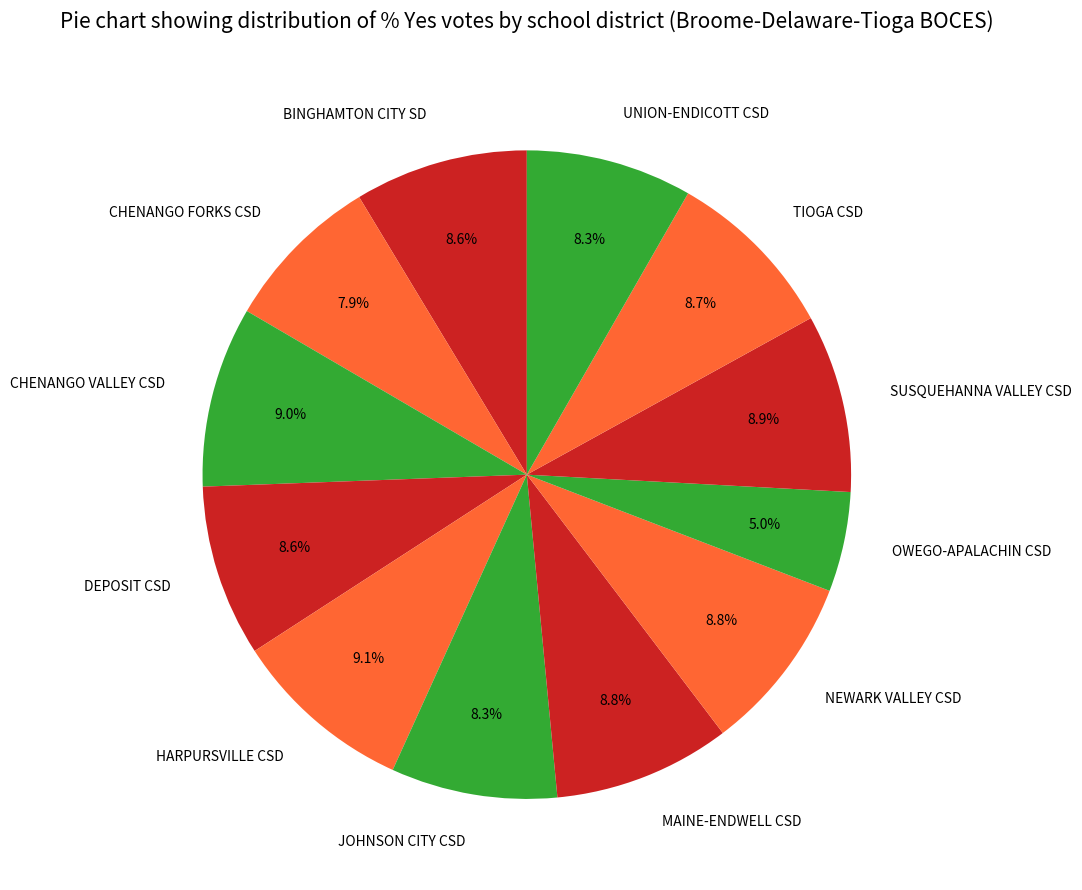

Which slice is the smallest?

OWEGO-APALACHIN CSD